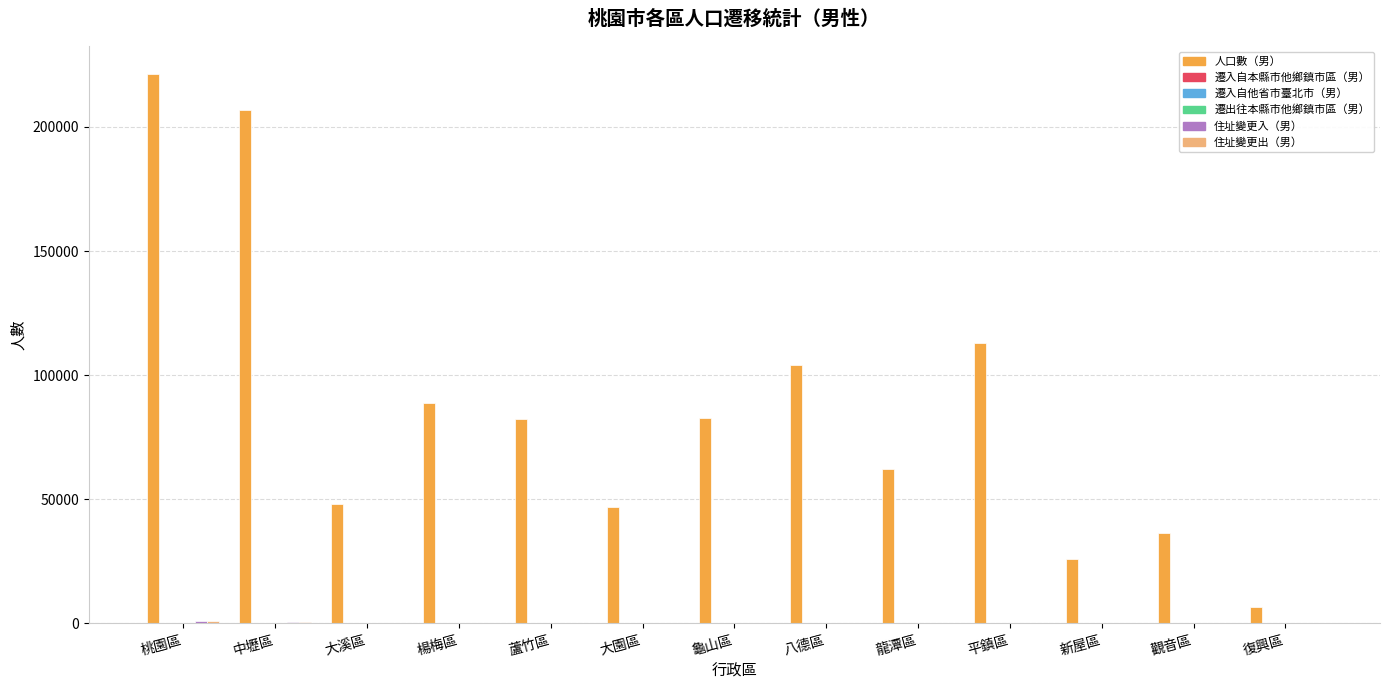

Which category has the highest value across all series?

桃園區